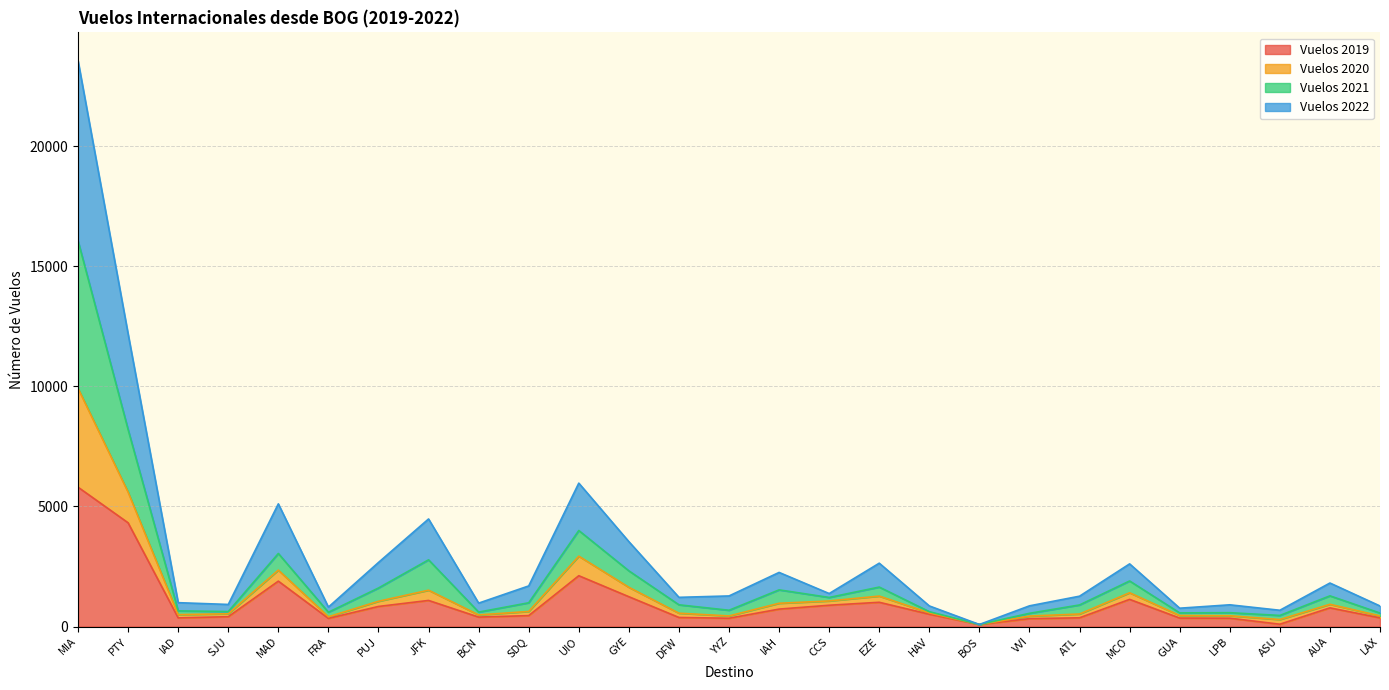

At which label does Vuelos 2021 reach its minimum?

BOS